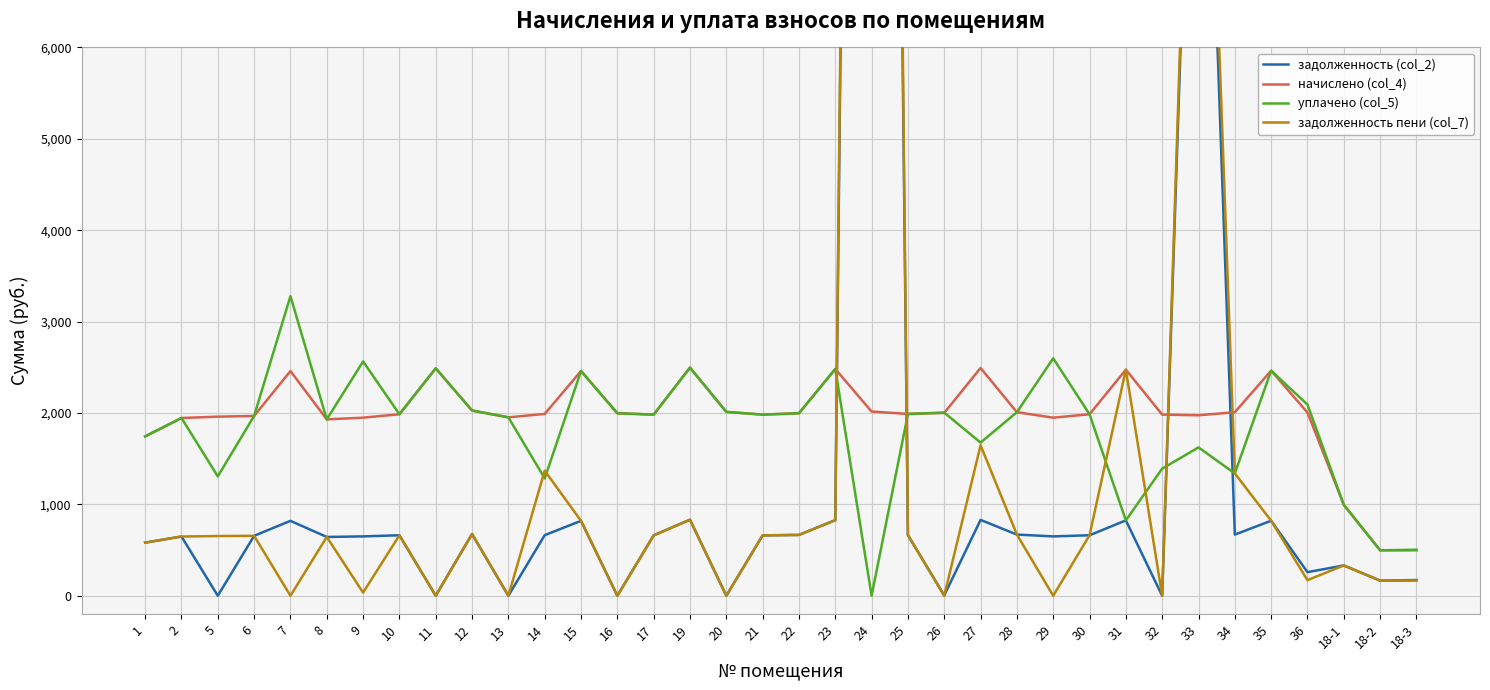

The value of задолженность пени (col_7) at 8 is 1036.5. True or false?

False